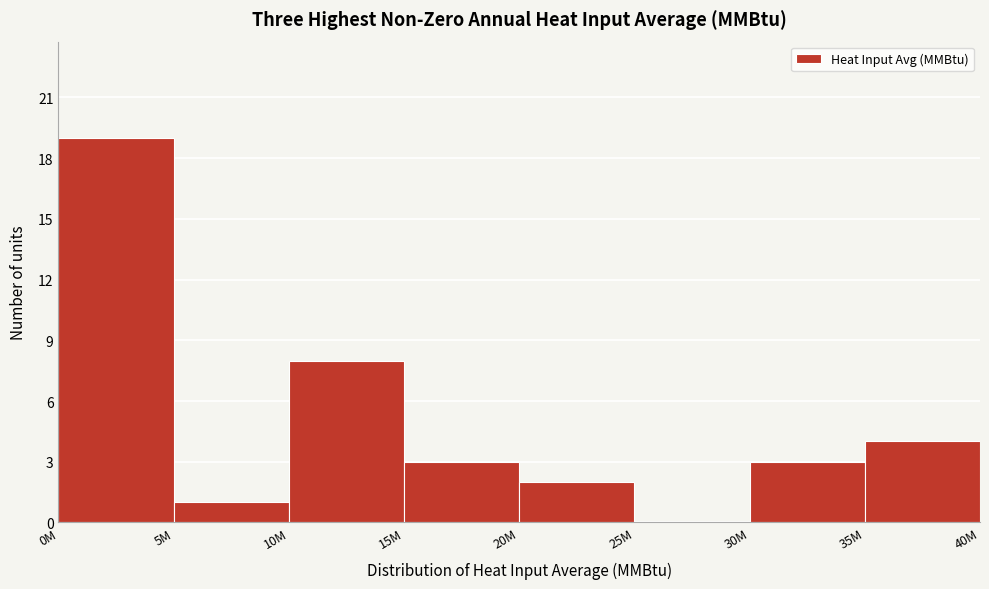

Reading left to right, transcribe all the data shown in this chart.

0M=19	5M=1	10M=8	15M=3	20M=2	25M=0	30M=3	35M=4